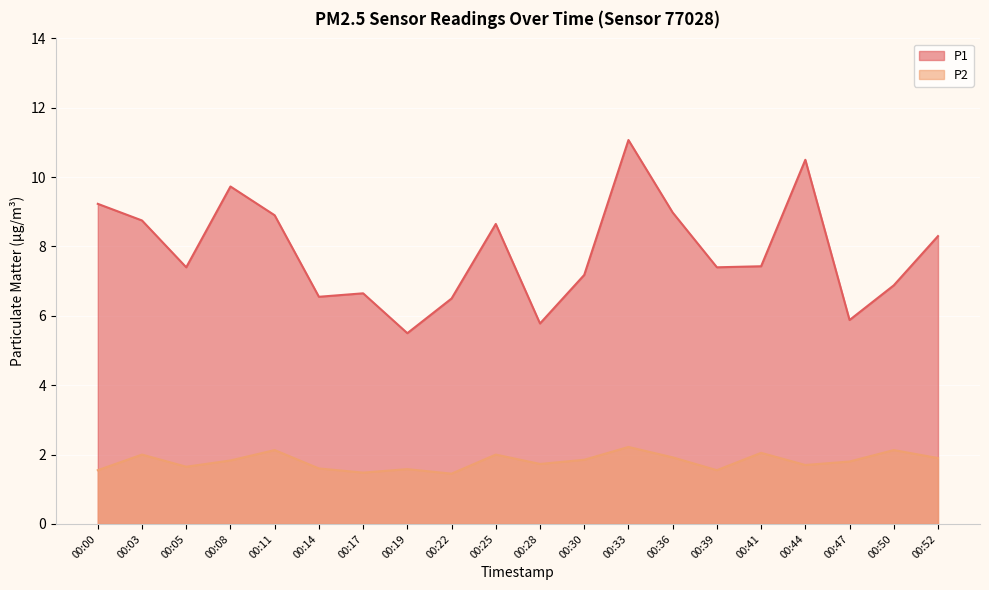

Reading left to right, what are all the values shown in this chart?

P1: 9.2	8.8	7.4	9.7	8.9	6.5	6.7	5.5	6.5	8.7	5.8	7.2	11.1	9.0	7.4	7.4	10.5	5.9	6.9	8.3
P2: 1.6	2.0	1.6	1.8	2.1	1.6	1.5	1.6	1.4	2.0	1.7	1.9	2.2	1.9	1.6	2.0	1.7	1.8	2.1	1.9